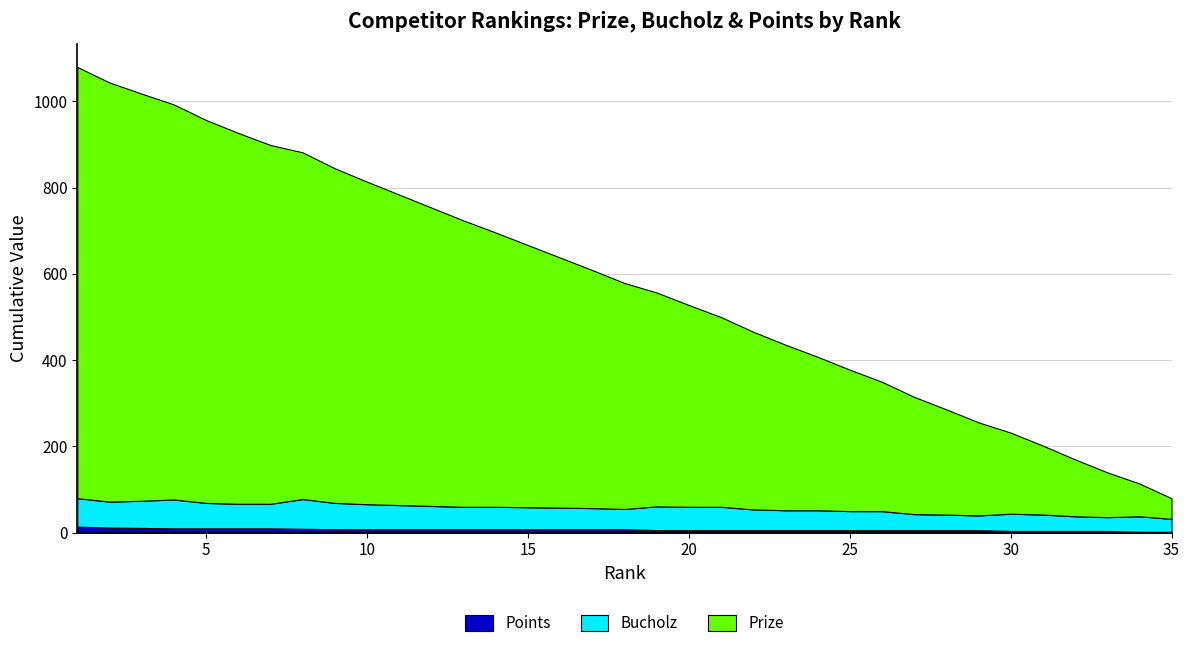

What is the smallest value displayed?

2